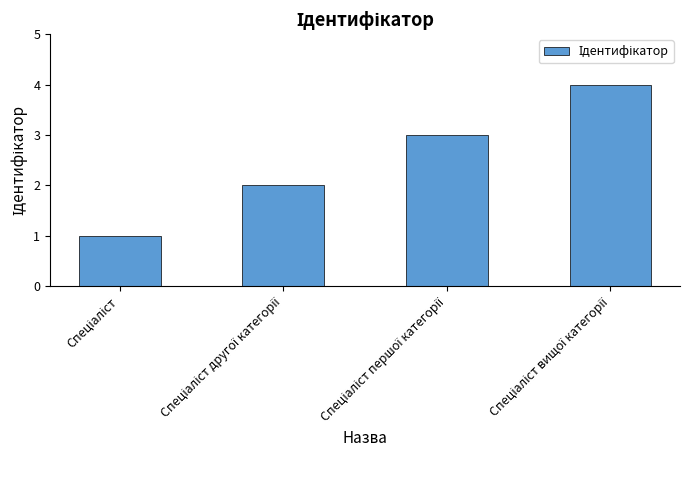

What is the difference between the maximum and minimum values?

3